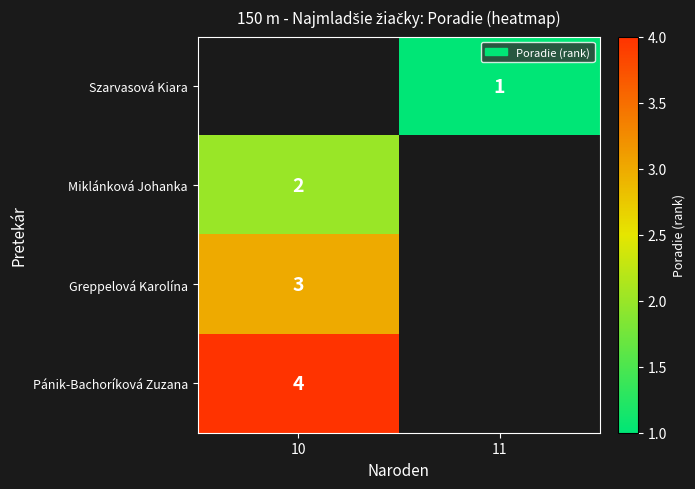

At which category does the chart reach its peak across all series?

10